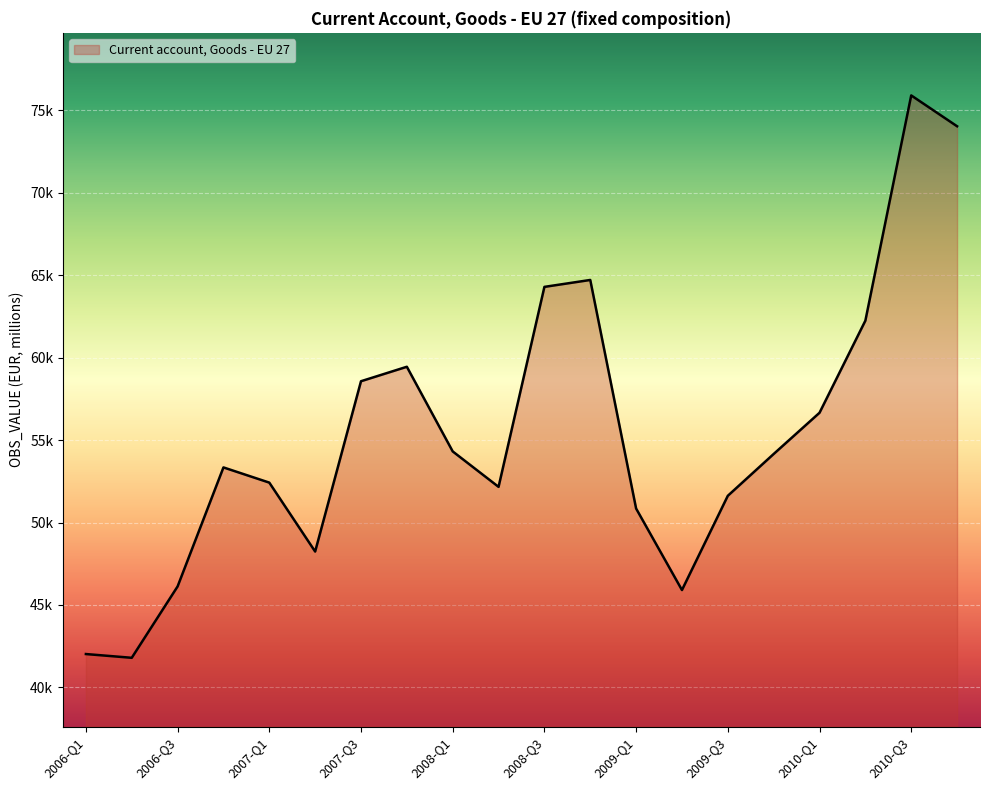

Does the chart have visible grid lines?

Yes